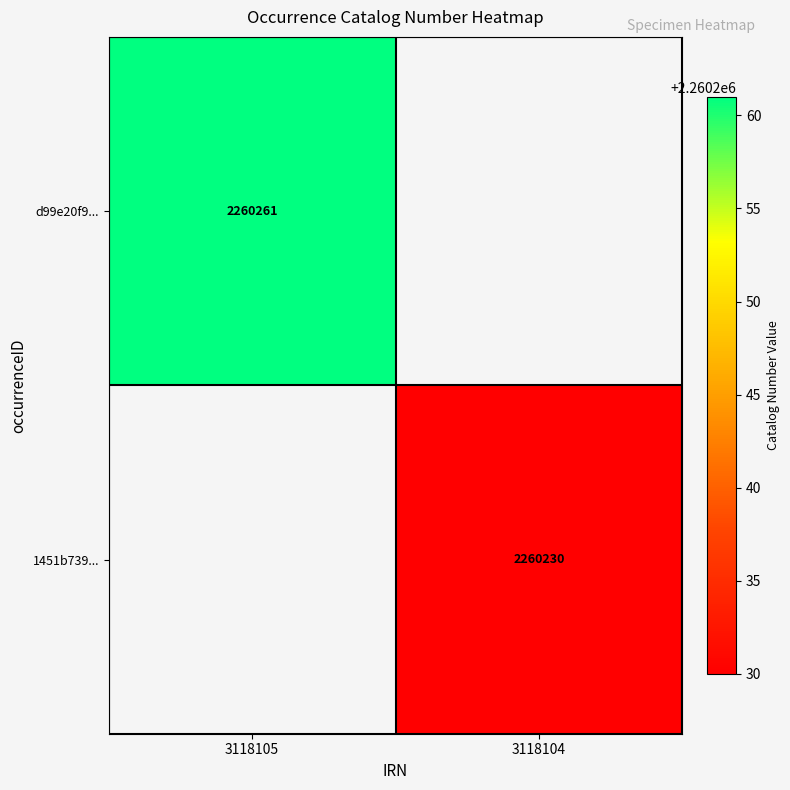

The d99e20f9... series shows 1290227.2 at 3118105. True or false?

False